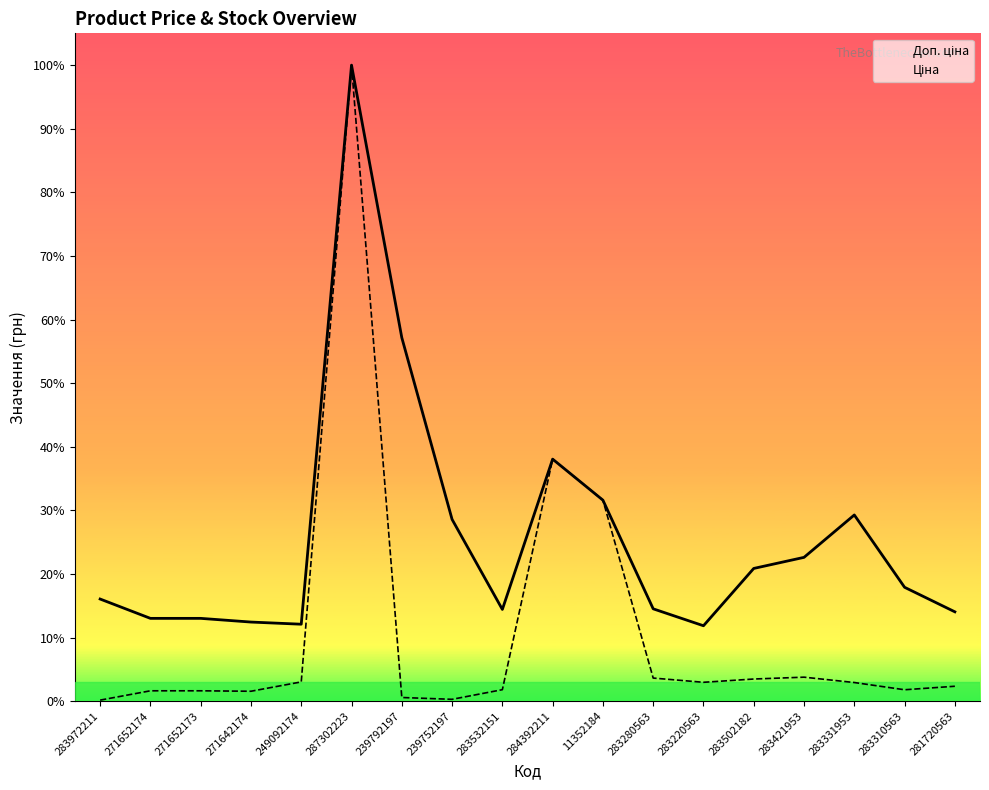

What is the difference between the second highest and second lowest values in the Ціна series?

7539.5